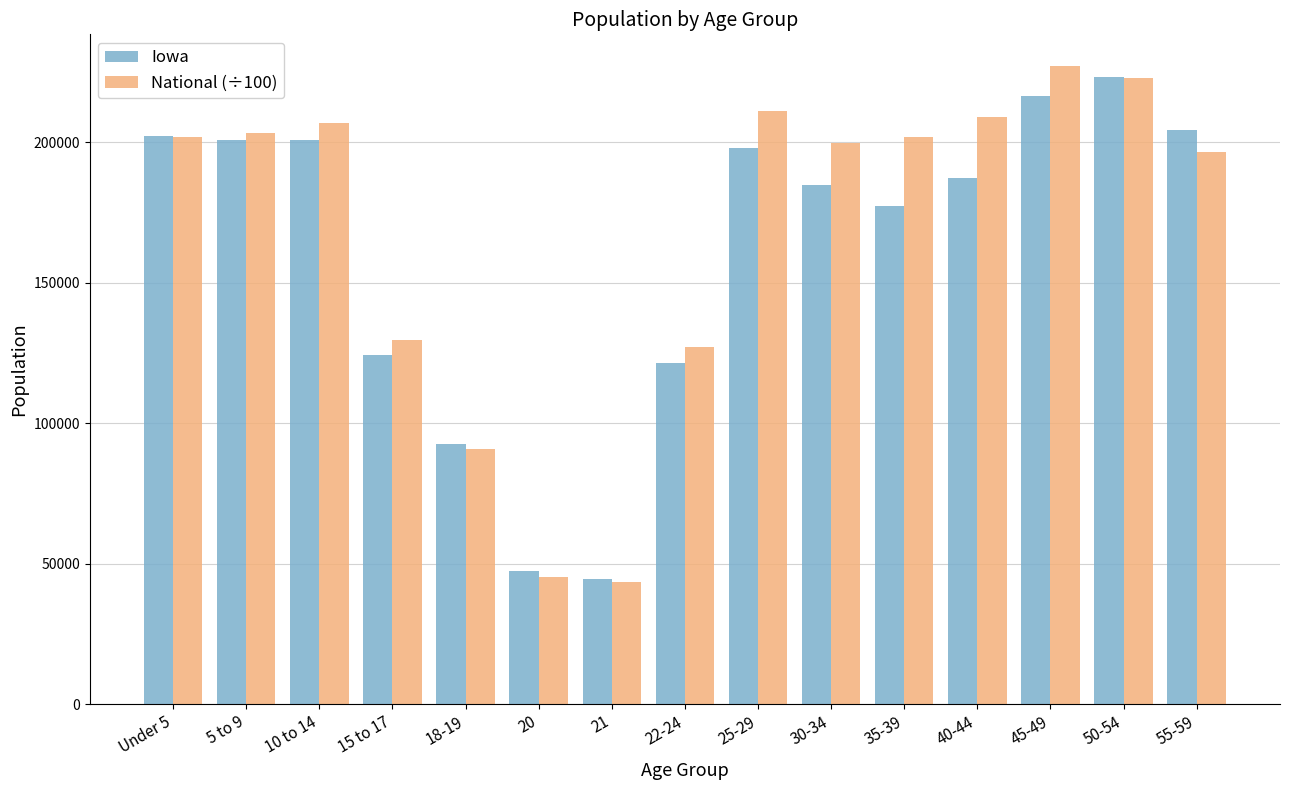

How many bars are there in total?

30